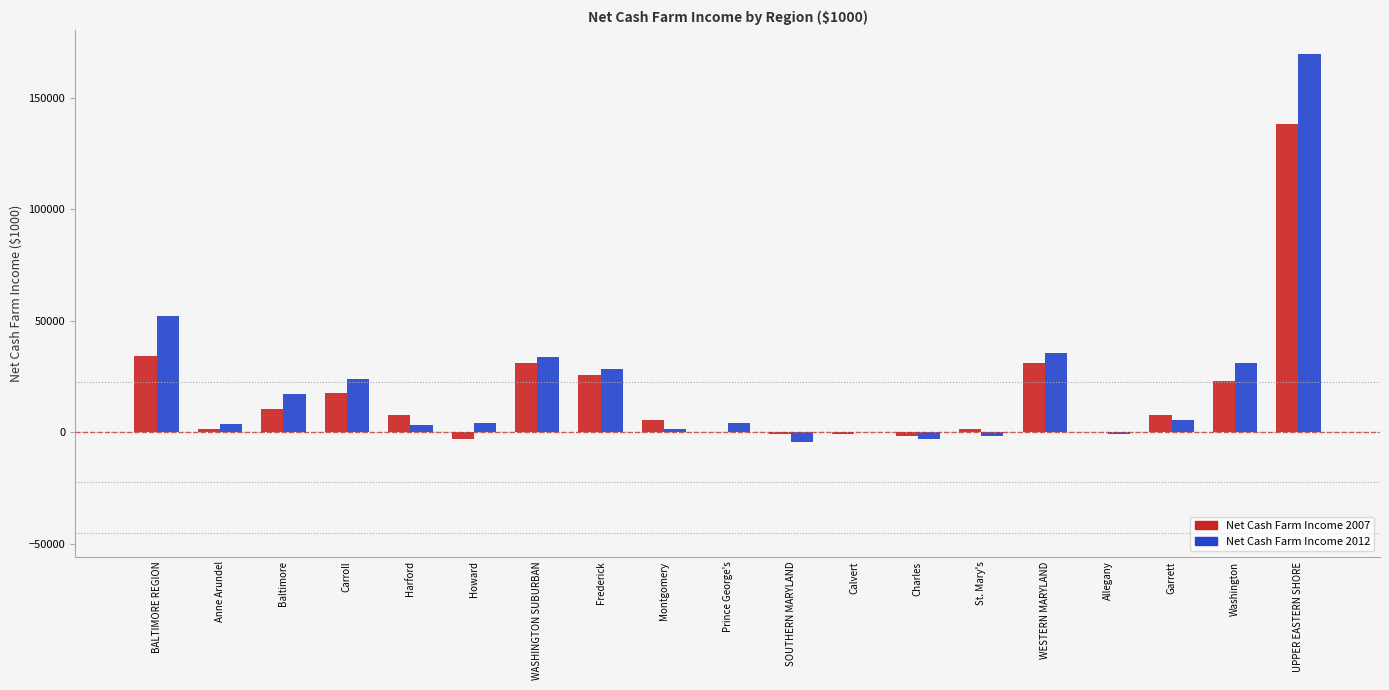

The Net Cash Farm Income 2012 series shows 35160.4 at Carroll. True or false?

False